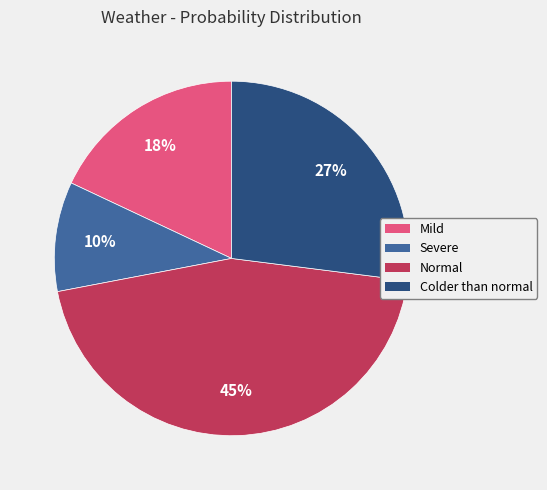

To the nearest percent, what is the difference between the largest and smallest slice percentages?

35%